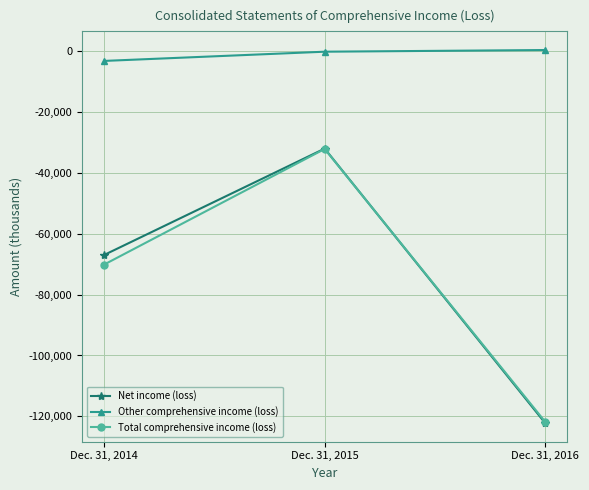

Reading left to right, transcribe all the data shown in this chart.

Net income (loss): -66940	-31978	-122210
Other comprehensive income (loss): -3152	-121	429
Total comprehensive income (loss): -70092	-32099	-121781